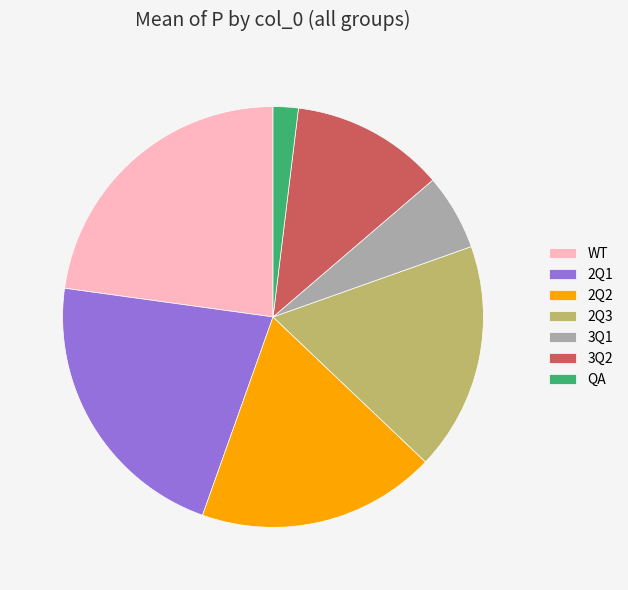

Which category has the smallest portion of the pie?

QA